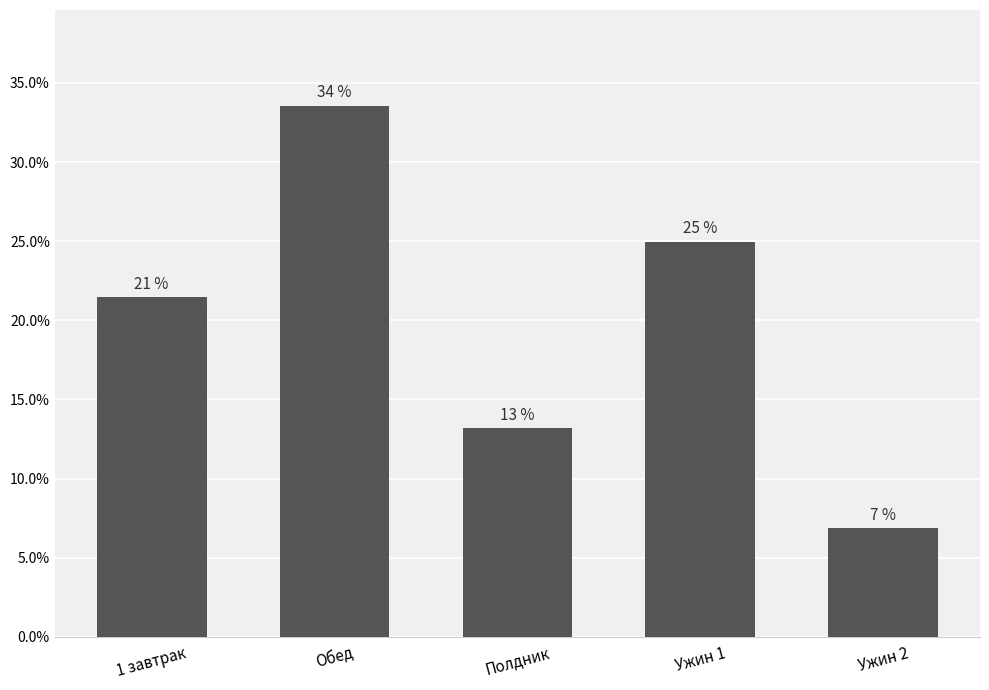

Is it true that the value at 1 завтрак is 0.2?

True